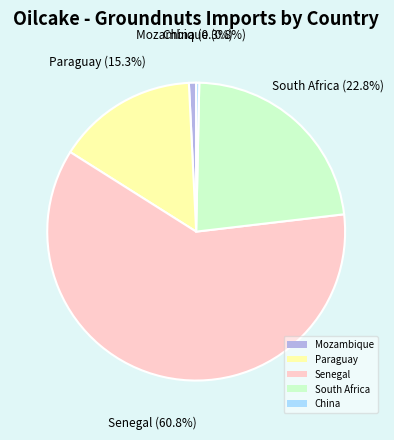

How many slices are in this pie chart?

5